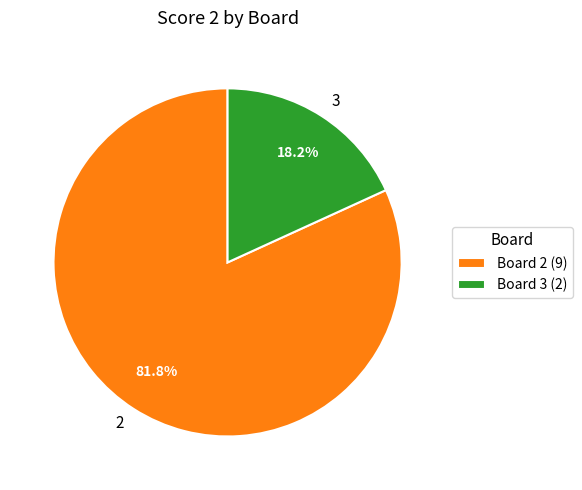

How many slices are in this pie chart?

2